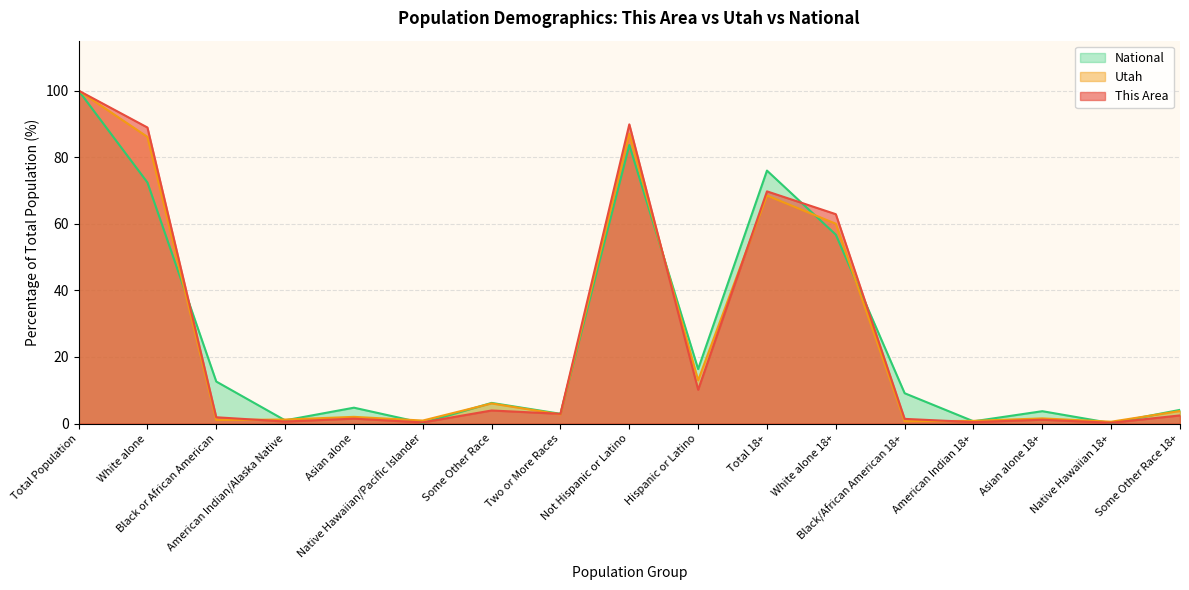

Rank the series at Two or More Races from highest to lowest value.

National, This Area, Utah